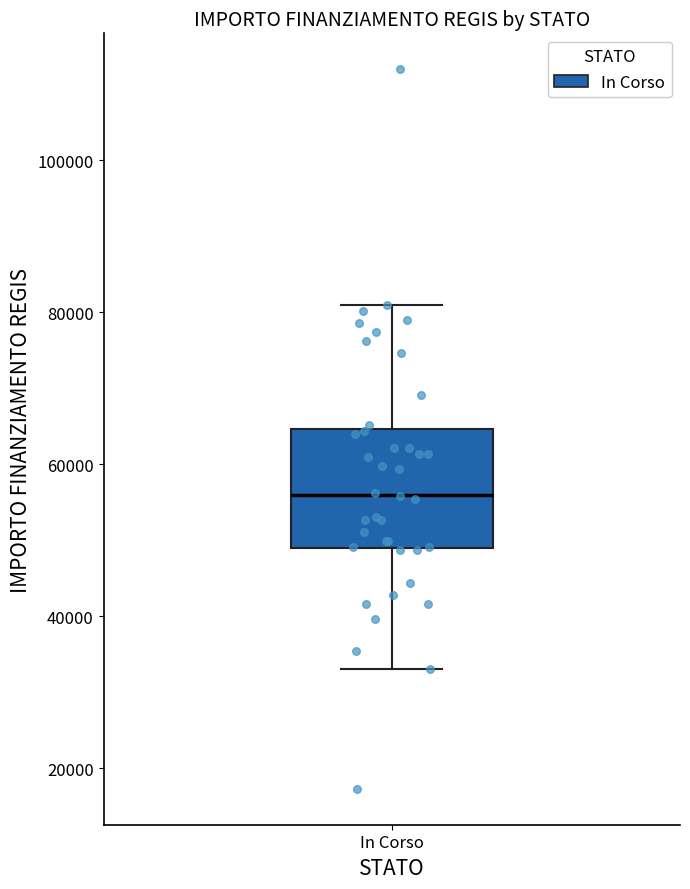

Where does the median line of the box for In Corso sit on the y-axis? The values are not printed on the chart, so give them approximately, as read against the axis.

56000